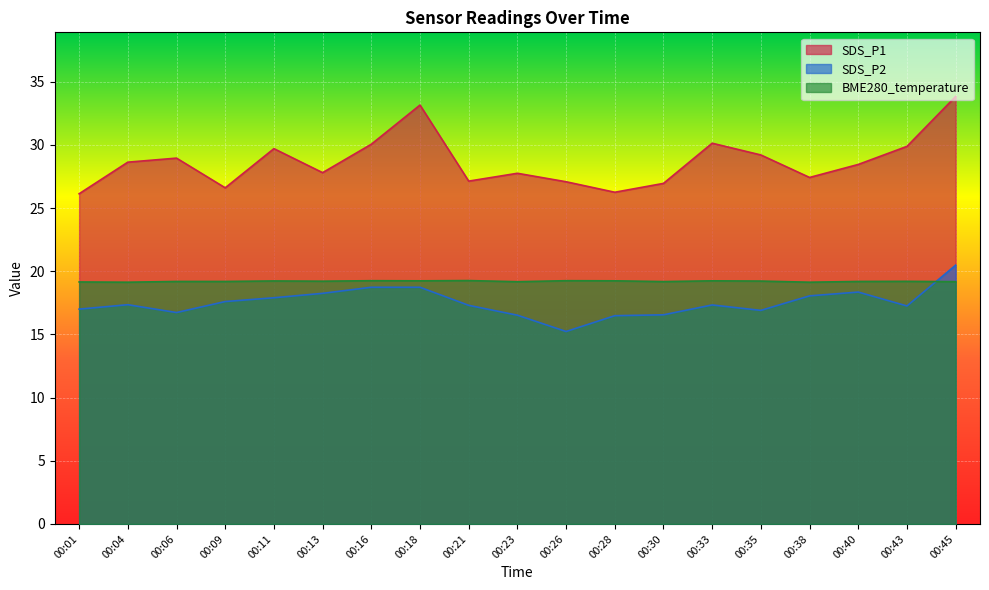

Rank the categories by BME280_temperature value from highest to lowest.

00:21, 00:16, 00:26, 00:18, 00:28, 00:33, 00:11, 00:35, 00:13, 00:43, 00:06, 00:09, 00:40, 00:30, 00:23, 00:45, 00:01, 00:04, 00:38